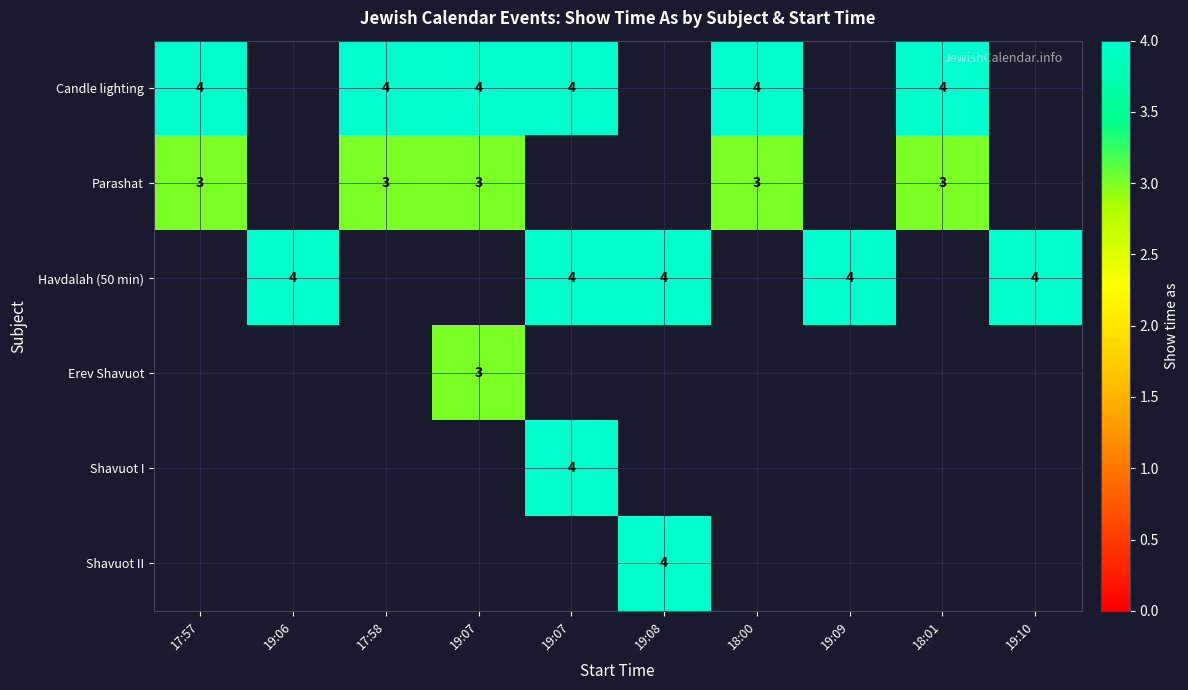

The value of Candle lighting at 19:10 is 0. True or false?

True